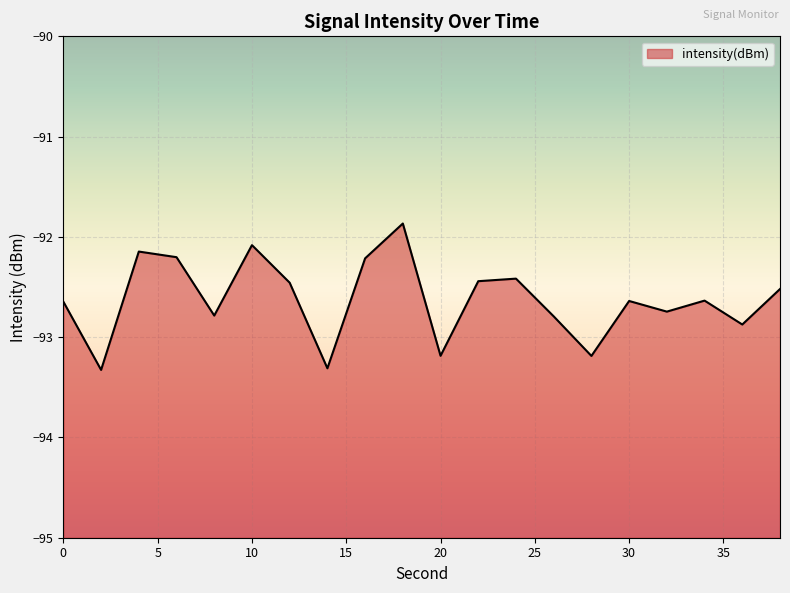

List the labels in order of value, largest first.

18, 10, 4, 6, 16, 24, 22, 12, 38, 34, 30, 0, 32, 8, 26, 36, 20, 28, 14, 2